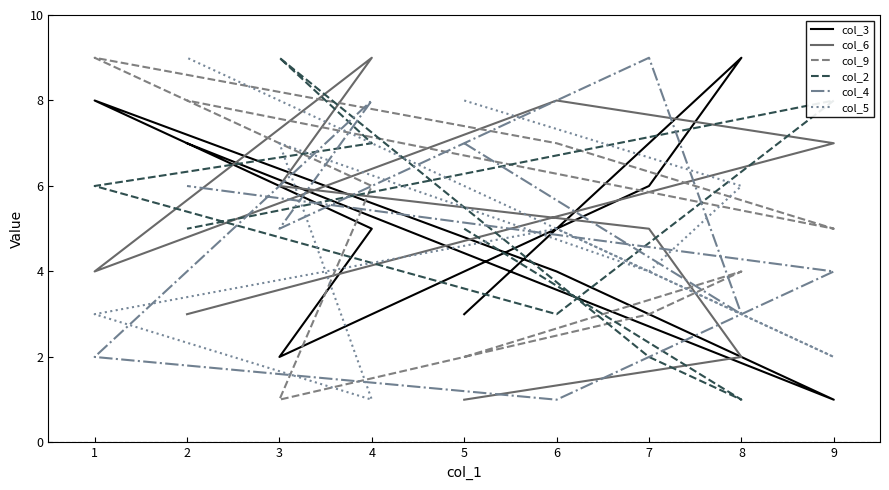

Is it true that col_5 equals 1 at 1?

False